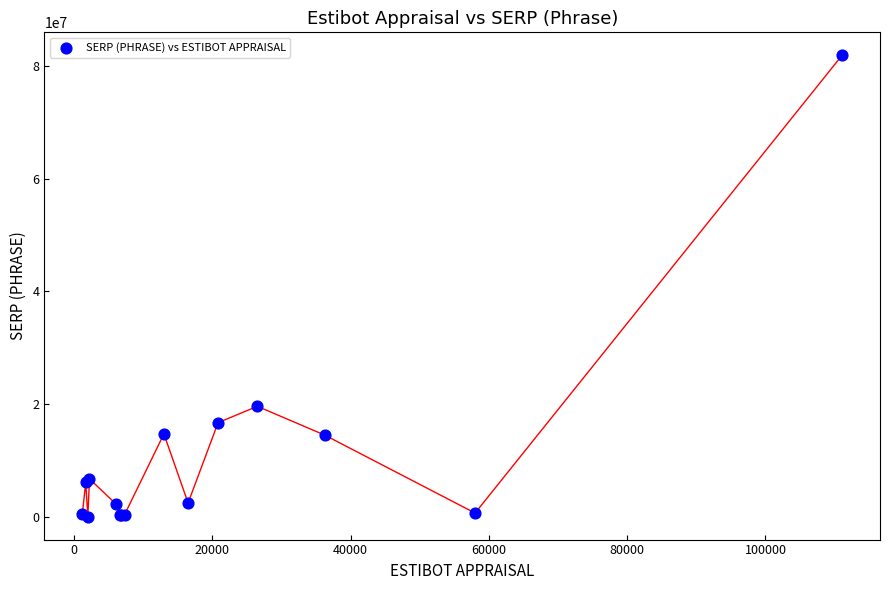

What Y value in the scatter plot is closest to 40967700?

19600000